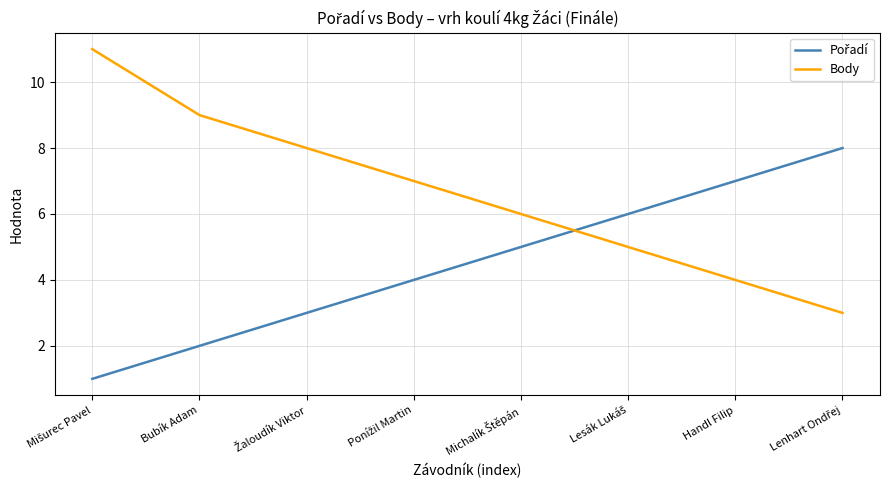

What position from the left is Handl Filip?

7